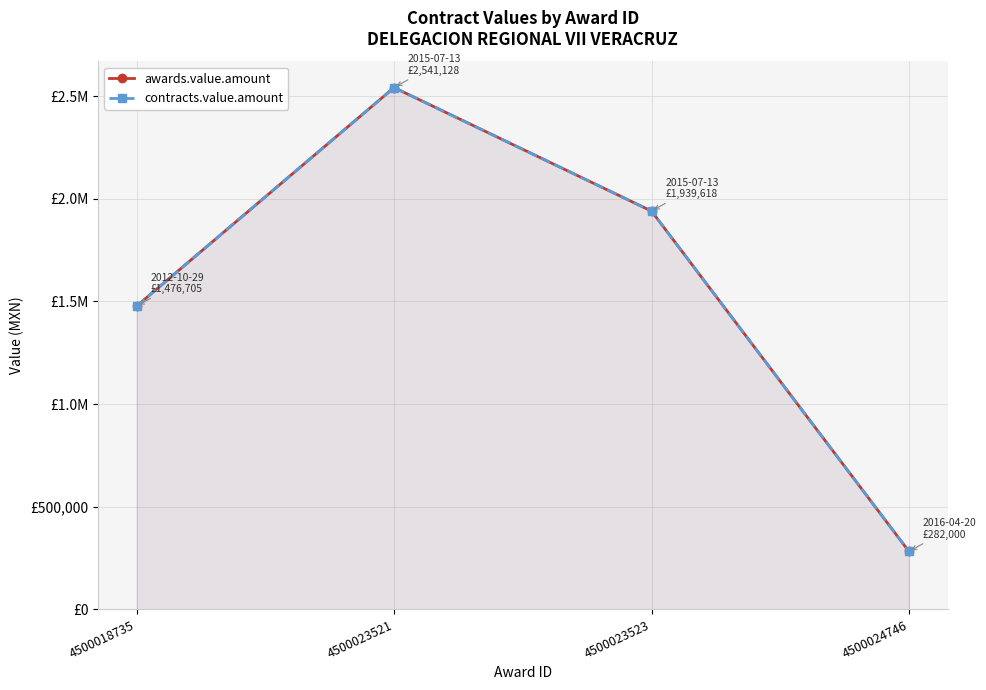

Rank the categories by contracts.value.amount value from highest to lowest.

4500023521, 4500023523, 4500018735, 4500024746